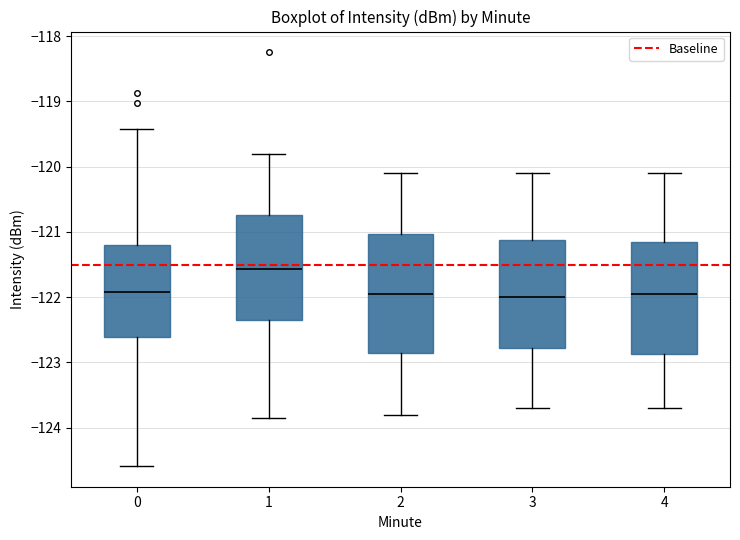

Reading left to right, transcribe this box plot: for each box, give where its median line is, the range the box spans, and where its two whiskers end, as read against the y-axis. The values are not printed on the chart, so give them approximately, as read against the axis.

0: median -121.9, box -122.6 to -121.2, whiskers -124.6 to -119.4
1: median -121.6, box -122.4 to -120.7, whiskers -123.8 to -119.8
2: median -121.9, box -122.8 to -121.0, whiskers -123.8 to -120.1
3: median -122.0, box -122.8 to -121.1, whiskers -123.7 to -120.1
4: median -121.9, box -122.9 to -121.1, whiskers -123.7 to -120.1